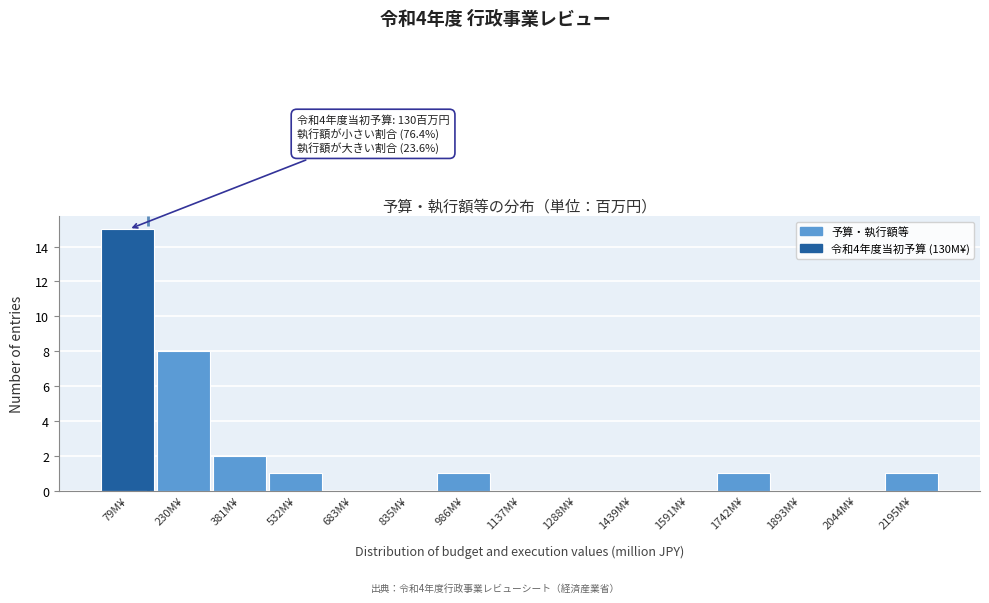

Which range on the x-axis has the tallest bar?

0 to 160